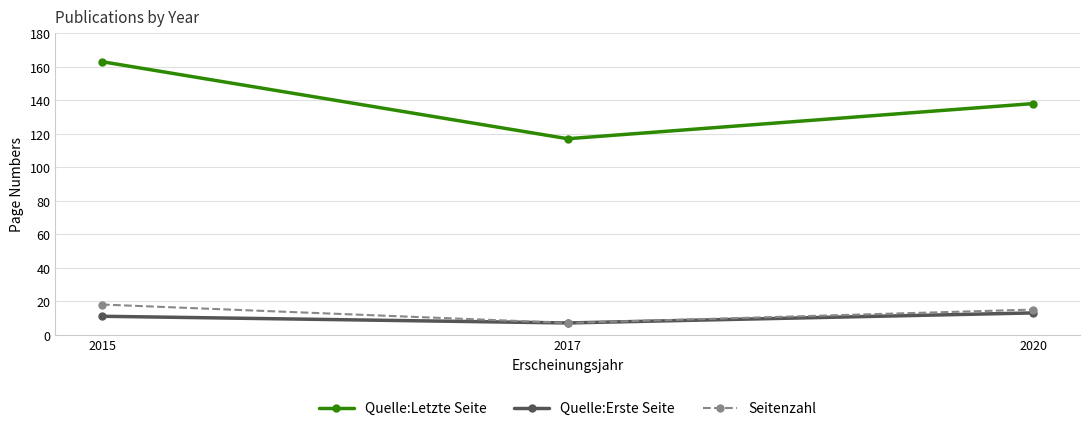

What is the value of the Seitenzahl point at the 2nd from the left?

7